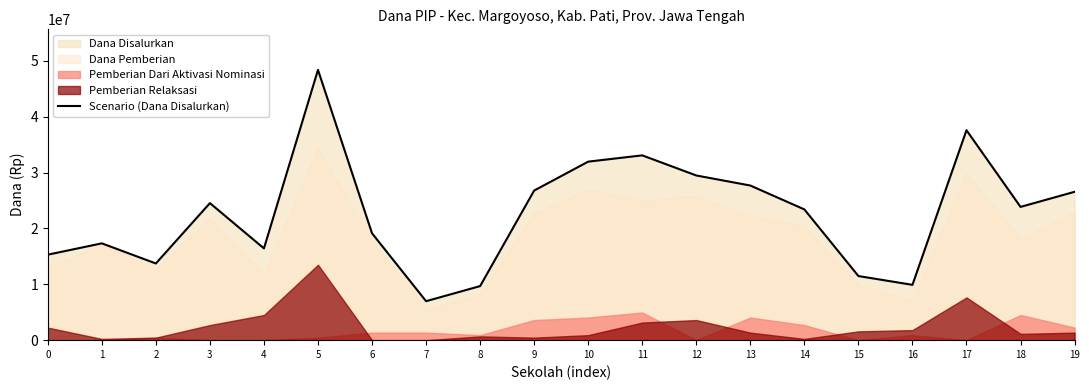

What is the smallest value displayed?

6975000